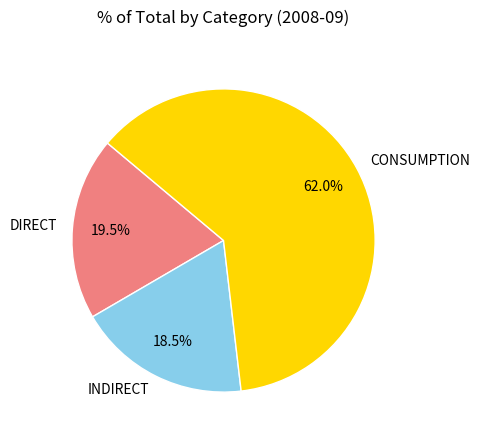

To the nearest percent, what is the average slice percentage?

33%